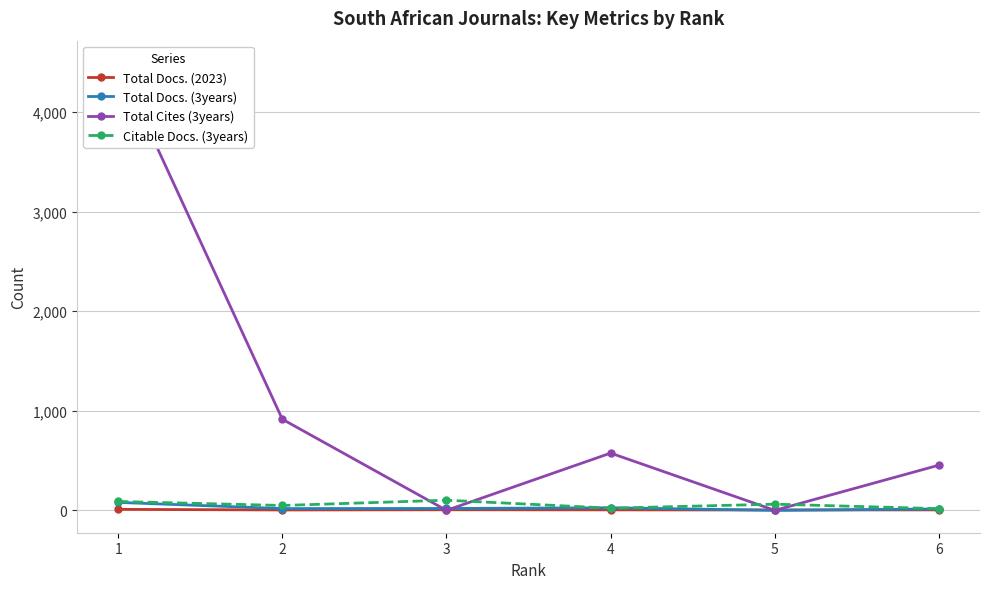

Count the Total Docs. (2023) values in the range 4 to 6.

5